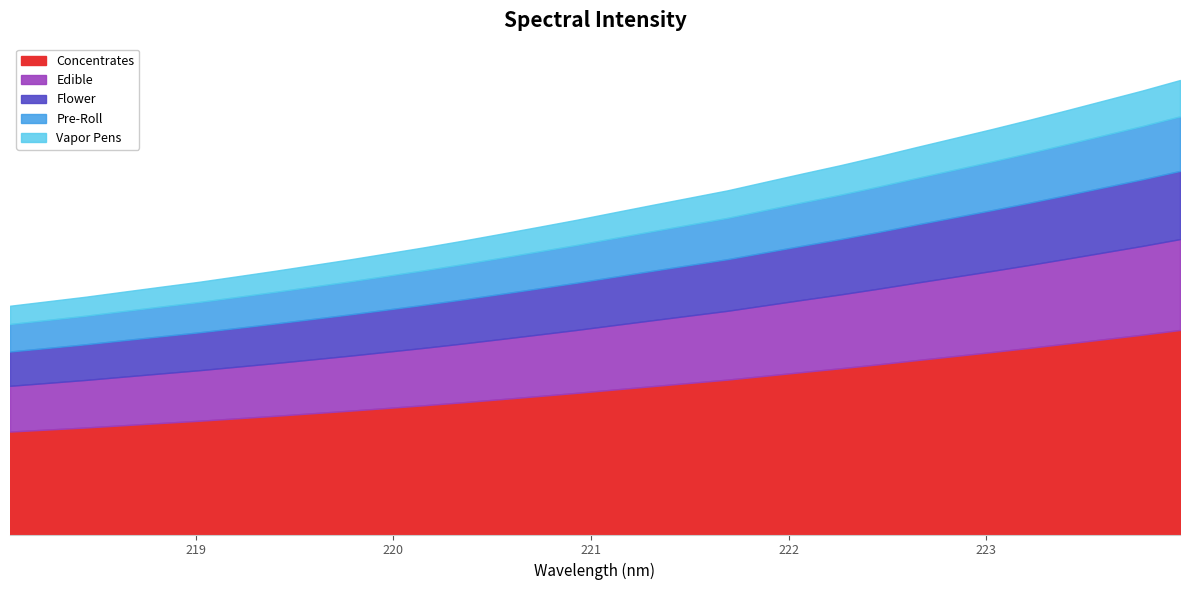

Reading right to left, extract all data points from this chart.

3773.8	3686.7	3605.1	3523.5	3443.5	3366.1	3291.1	3216.7	3140.3	3067.4	2998.8	2928.6	2857.9	2797.3	2736.8	2675.3	2613.4	2555.1	2497.5	2440.8	2386.8	2335.6	2284.7	2236.9	2189.2	2143.6	2098.4	2057.7	2016.3	1974.5	1936.9	1899.5